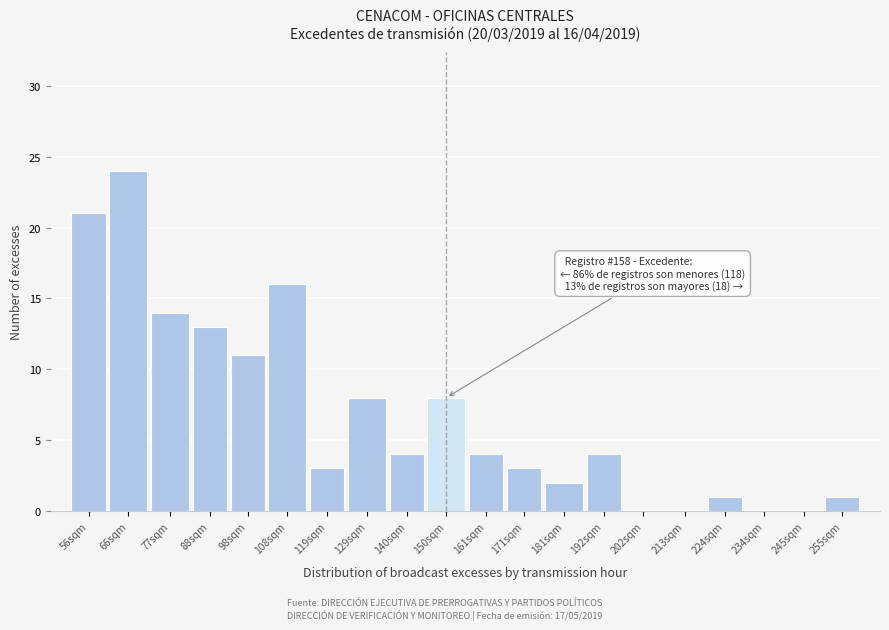

Reading left to right, what are all the values shown in this chart?

56sqm=21	66sqm=24	77sqm=14	88sqm=13	98sqm=11	108sqm=16	119sqm=3	129sqm=8	140sqm=4	150sqm=8	161sqm=4	171sqm=3	181sqm=2	192sqm=4	202sqm=0	213sqm=0	224sqm=1	234sqm=0	245sqm=0	255sqm=1